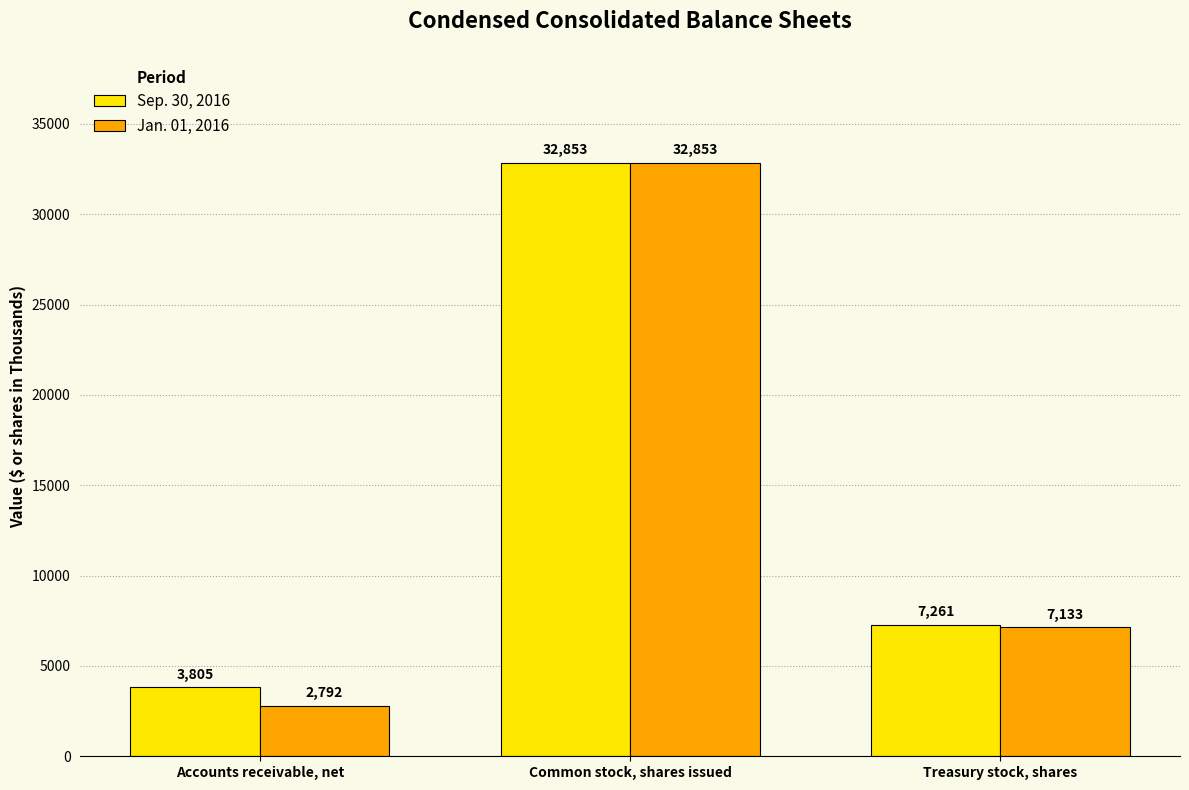

Which series changed the most between Common stock, shares issued and Treasury stock, shares?

Jan. 01, 2016